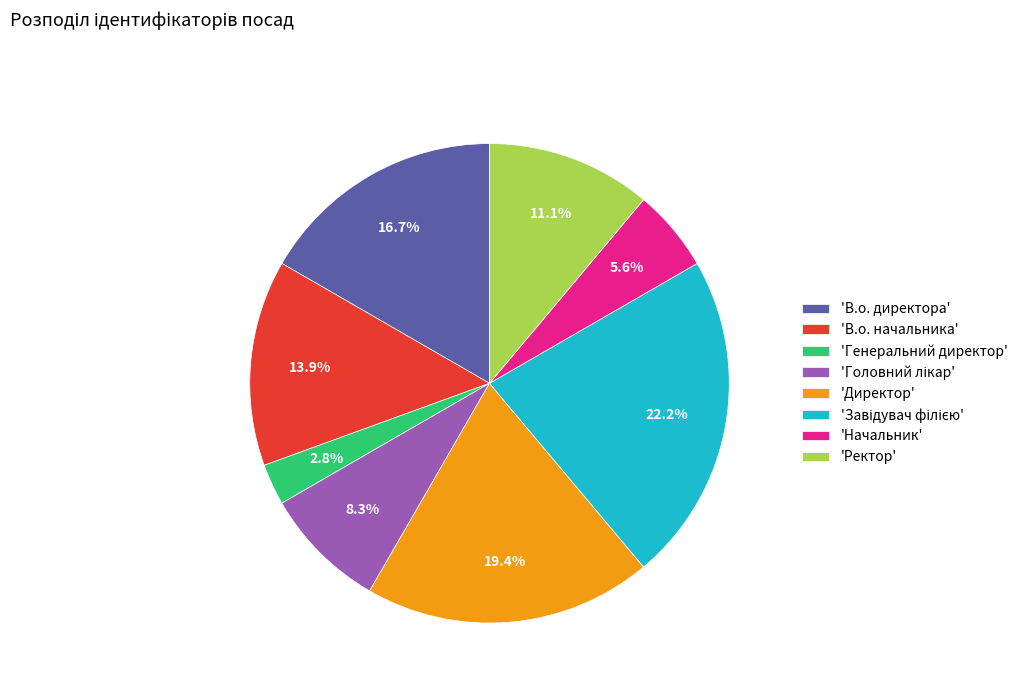

Count the number of slices in the pie.

8